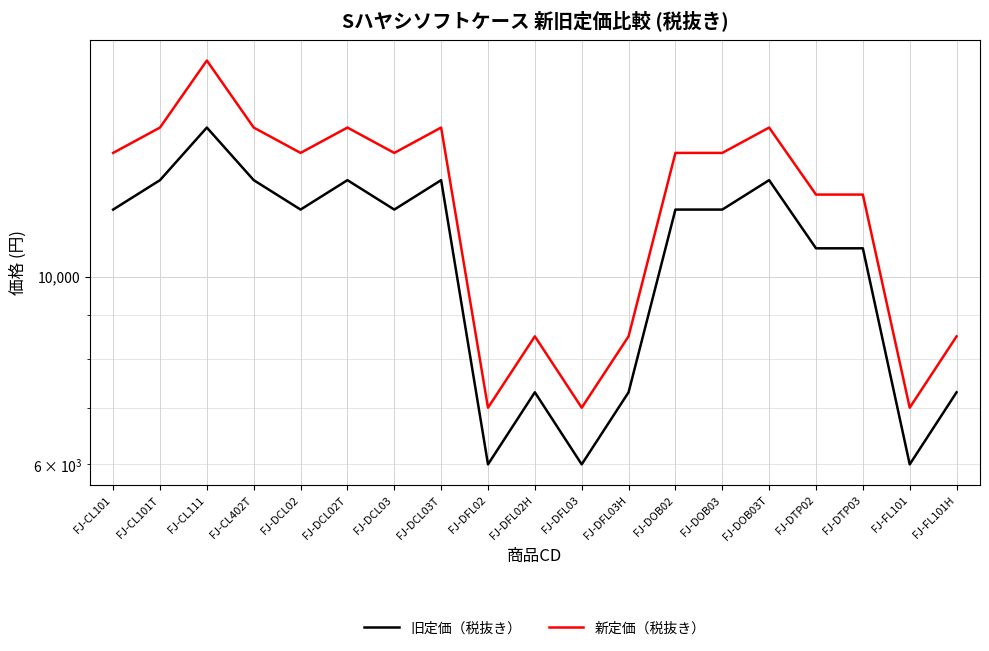

What is the sum of the 旧定価（税抜き） values at FJ-DFL03H and FJ-DCL03?

19300